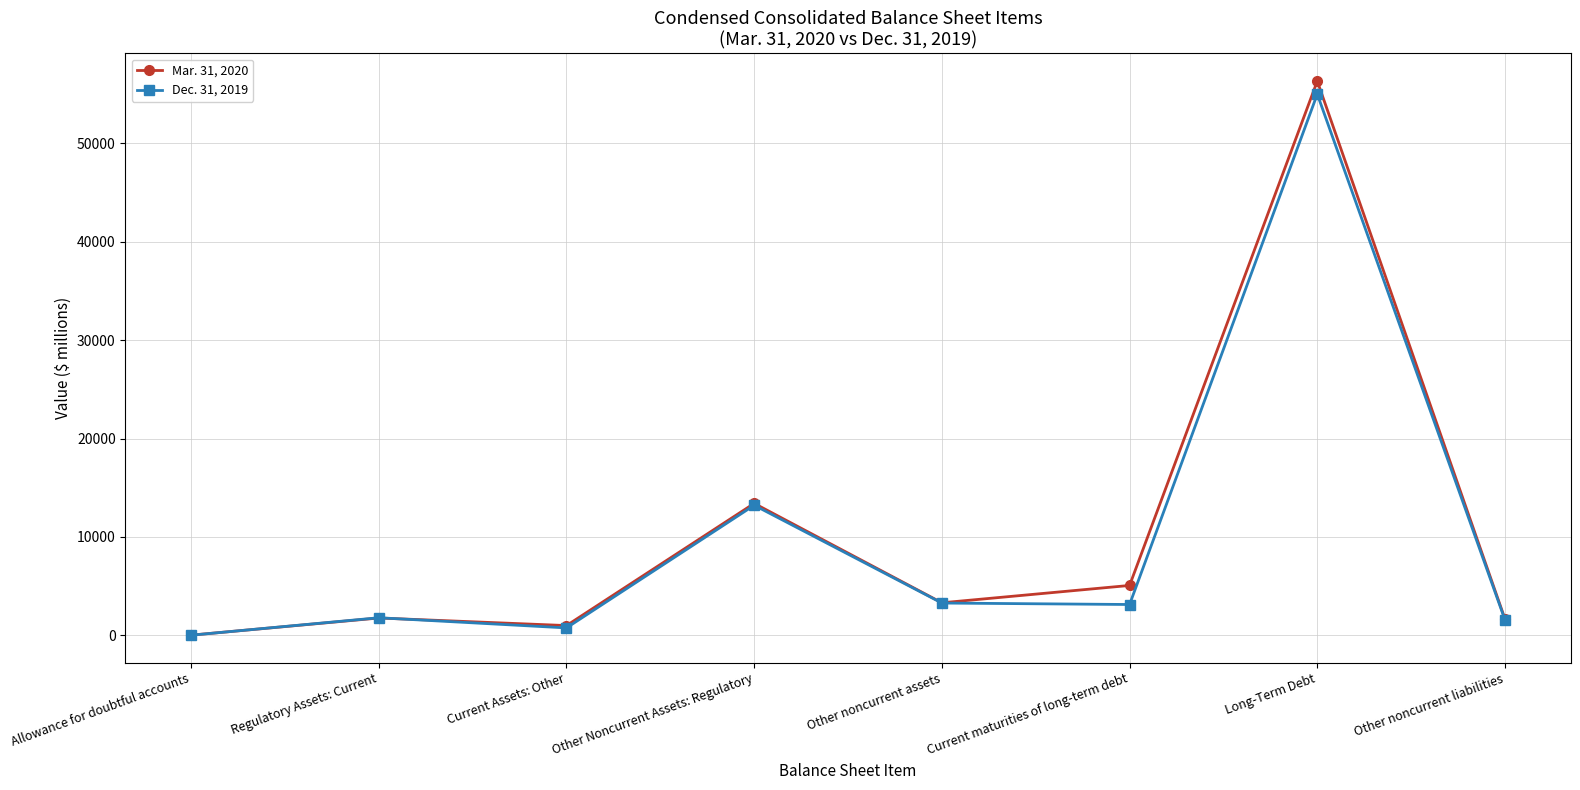

Which series changed the most between Current Assets: Other and Other noncurrent liabilities?

Dec. 31, 2019